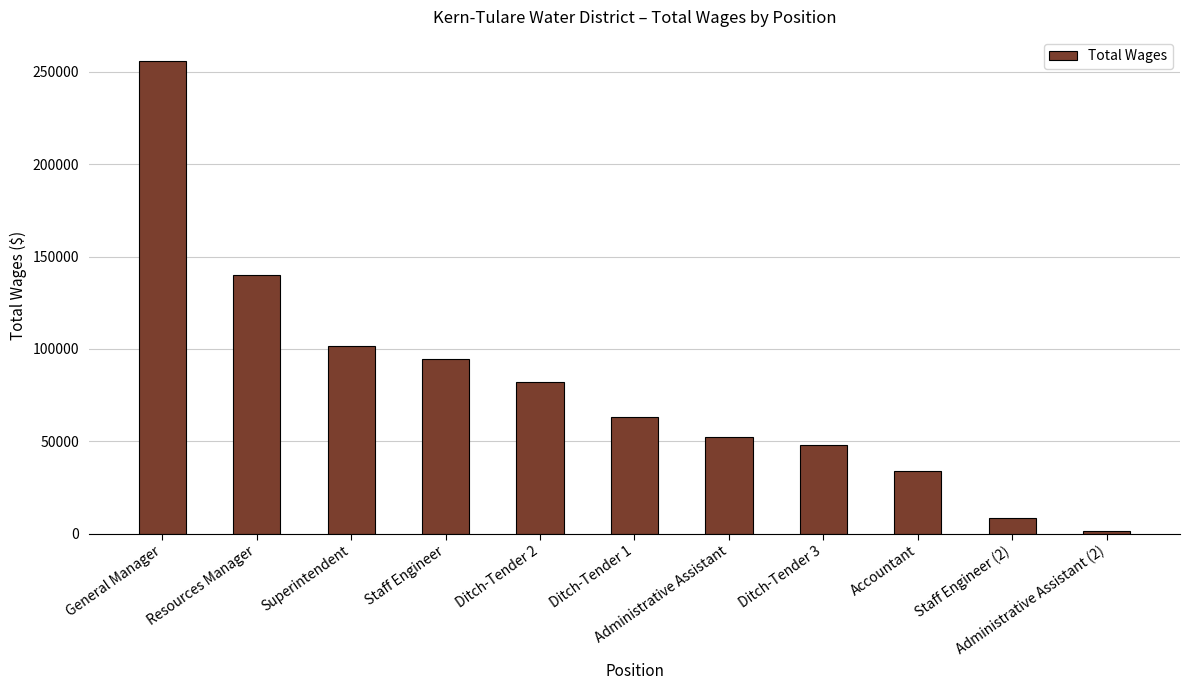

Which category has the highest value across all series?

General Manager